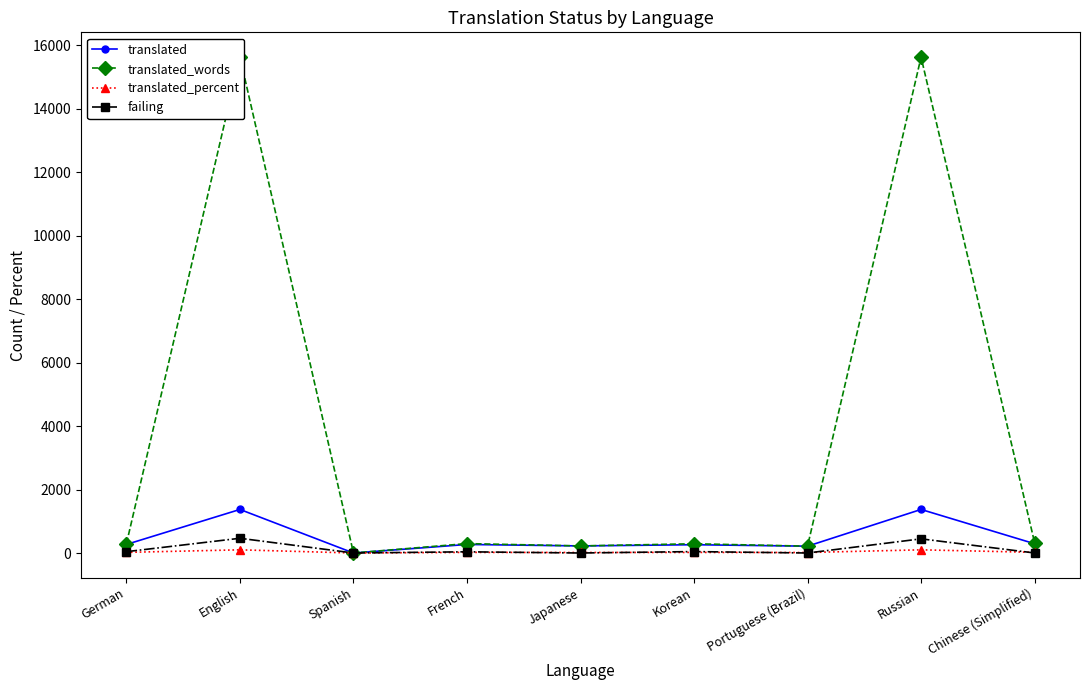

At which category does failing reach its first local valley?

Spanish